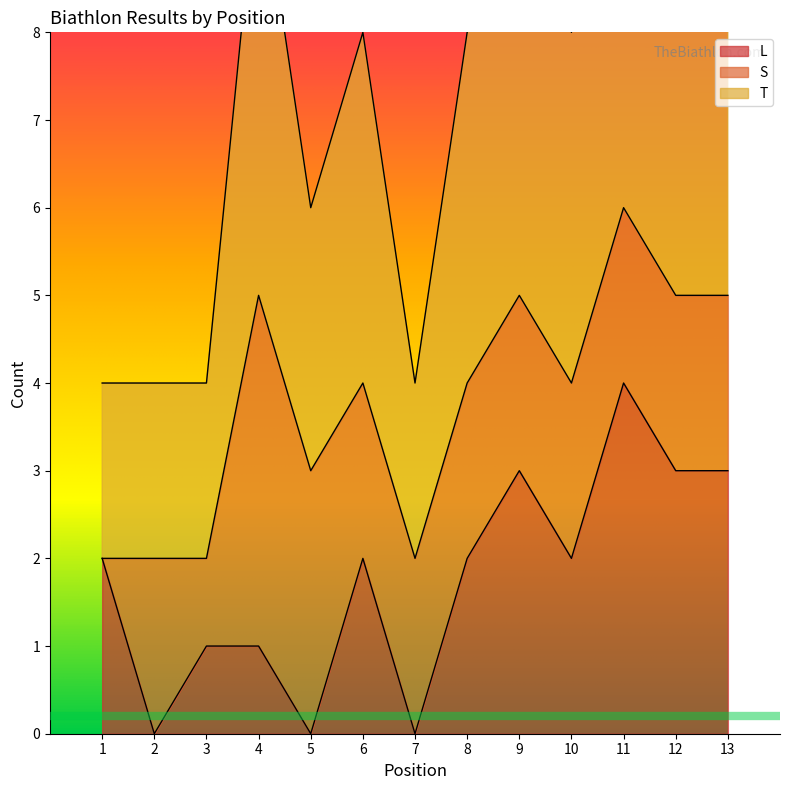

Rank the categories by L value from highest to lowest.

11, 9, 12, 13, 1, 6, 8, 10, 3, 4, 2, 5, 7